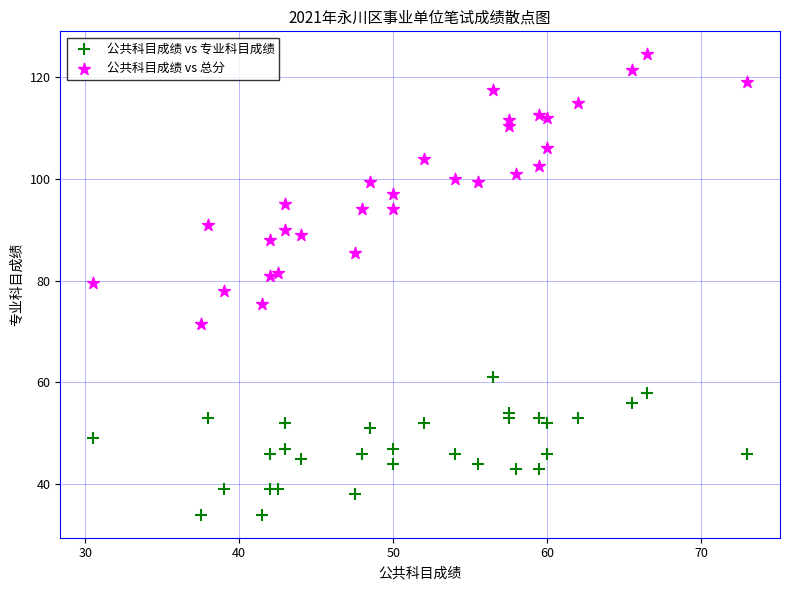

Which series has the widest spread of Y values?

公共科目成绩 vs 总分